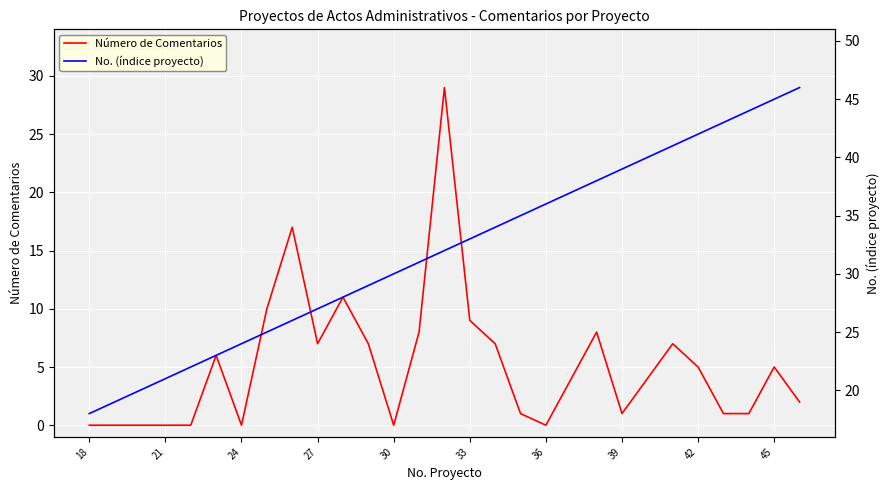

Reading left to right, transcribe all the data shown in this chart.

Número de Comentarios: 0	0	0	0	0	6	0	10	17	7	11	7	0	8	29	9	7	1	0	4	8	1	4	7	5	1	1	5	2
No. (índice proyecto): 18	19	20	21	22	23	24	25	26	27	28	29	30	31	32	33	34	35	36	37	38	39	40	41	42	43	44	45	46